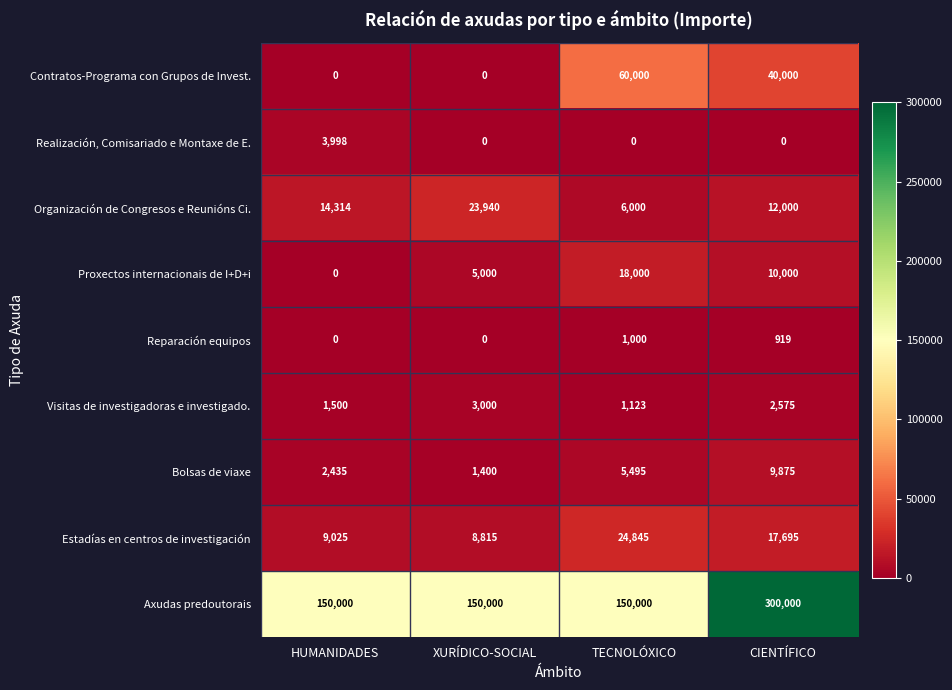

At how many categories does at least one series exceed 25363?

4